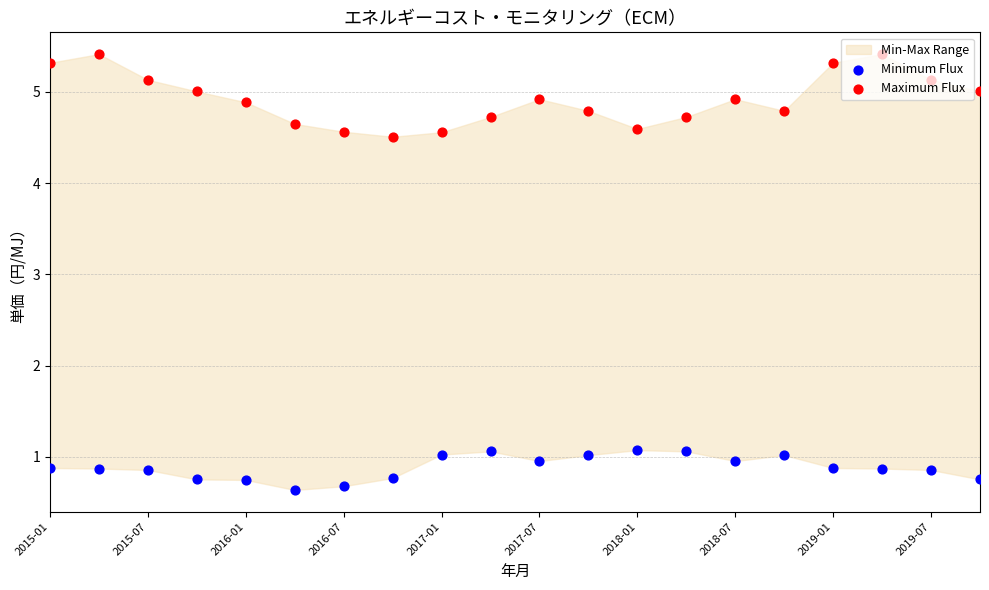

Is the value of Maximum Flux at 13 greater than the value of Minimum Flux at 2018-07?

Yes